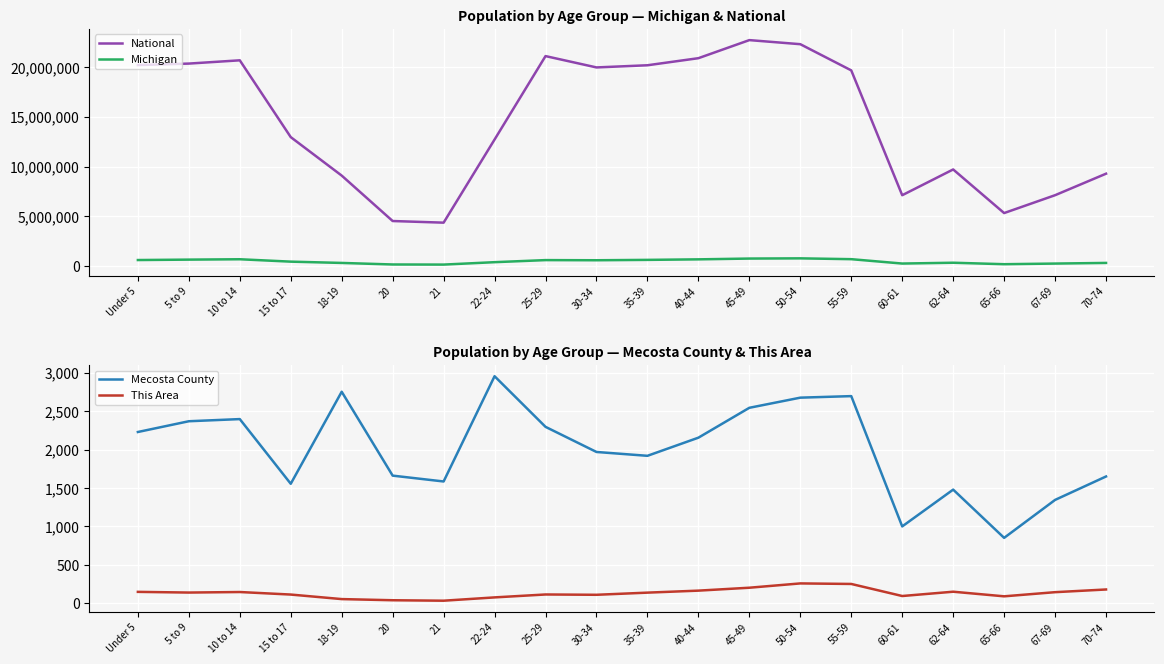

The This Area series shows 27 at 18-19. True or false?

False